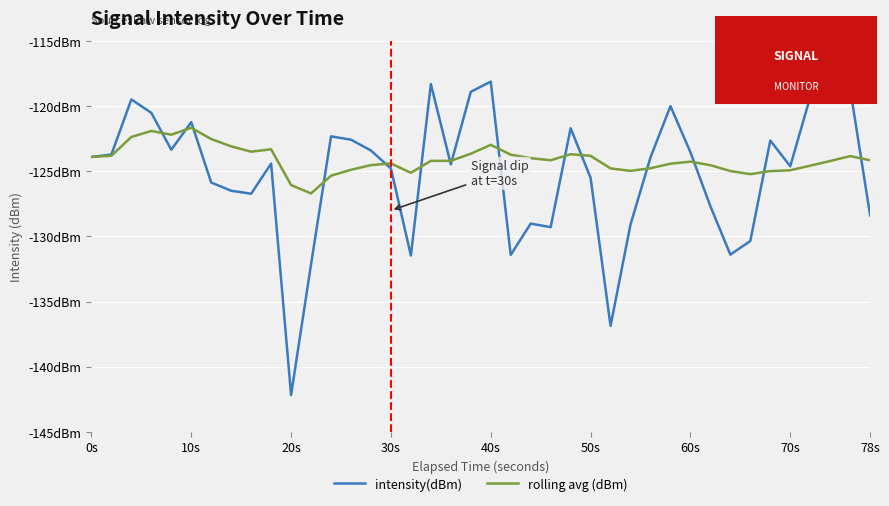

After their last crossing, which series has the higher values: rolling avg (dBm) or intensity(dBm)?

rolling avg (dBm)